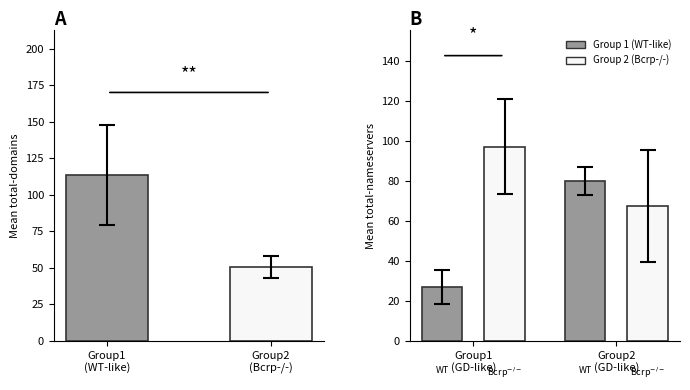

What is the greatest value displayed?

113.5